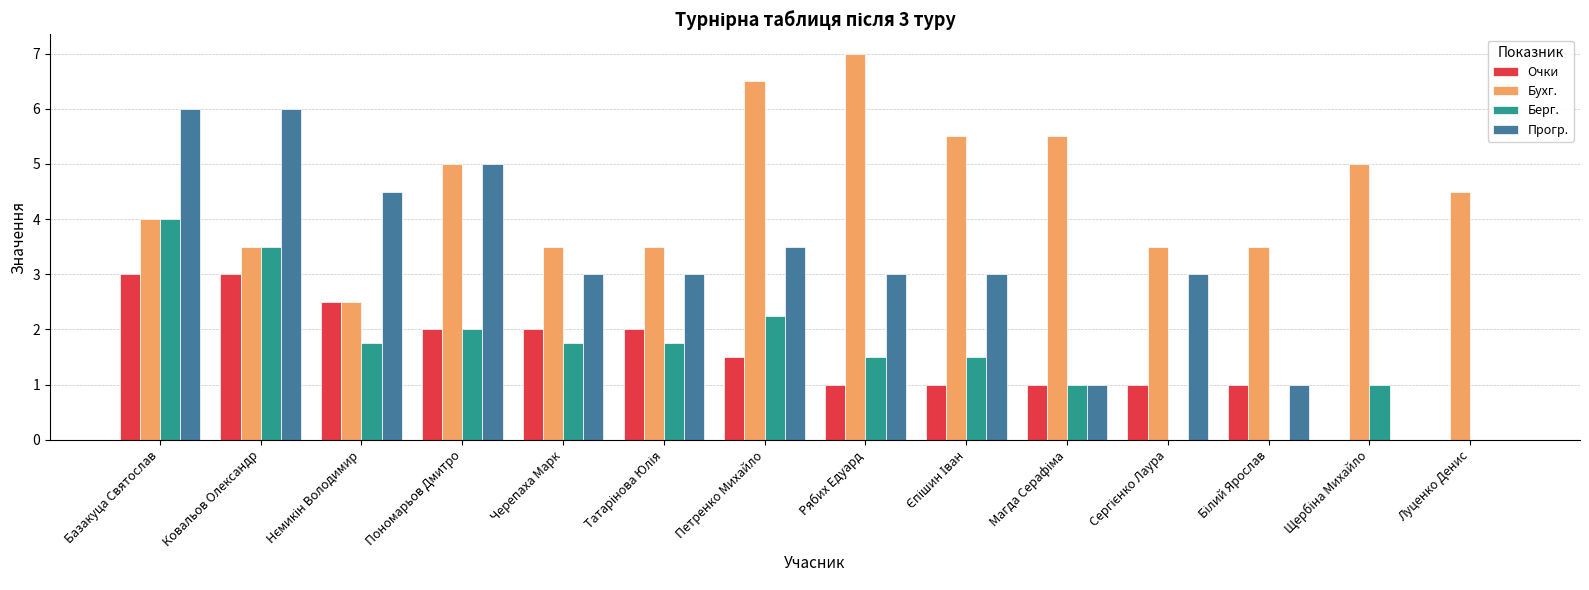

Which series has the widest spread of values?

Прогр.